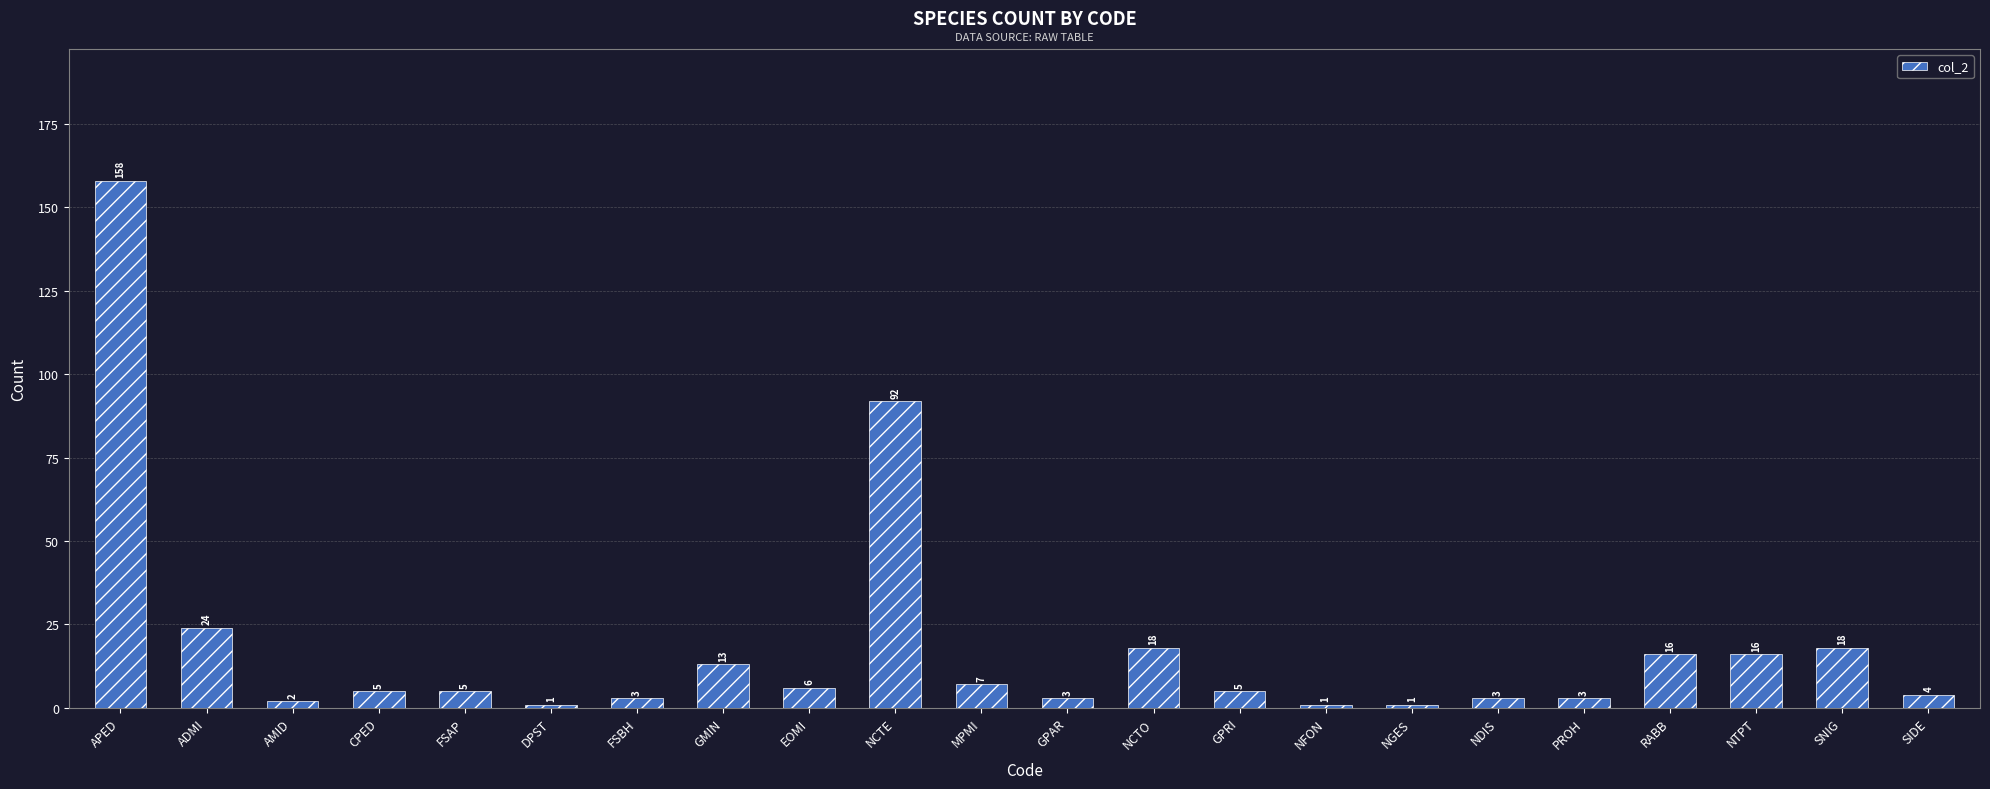

What position from the left is PROH?

18